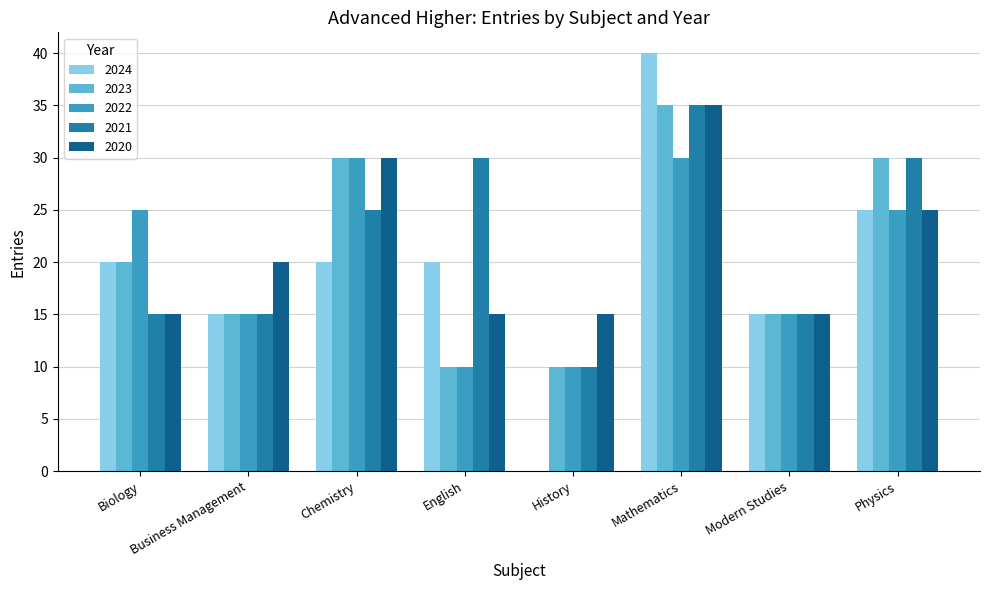

Which series changed the most between Mathematics and Physics?

2024